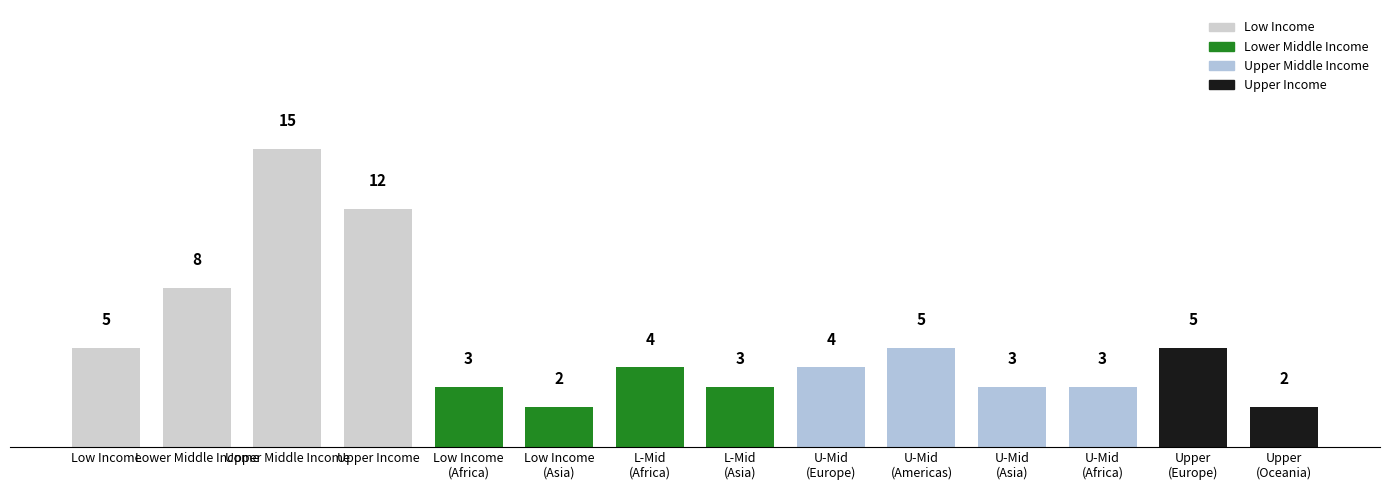

What is the value of the 8th bar from the left?

3